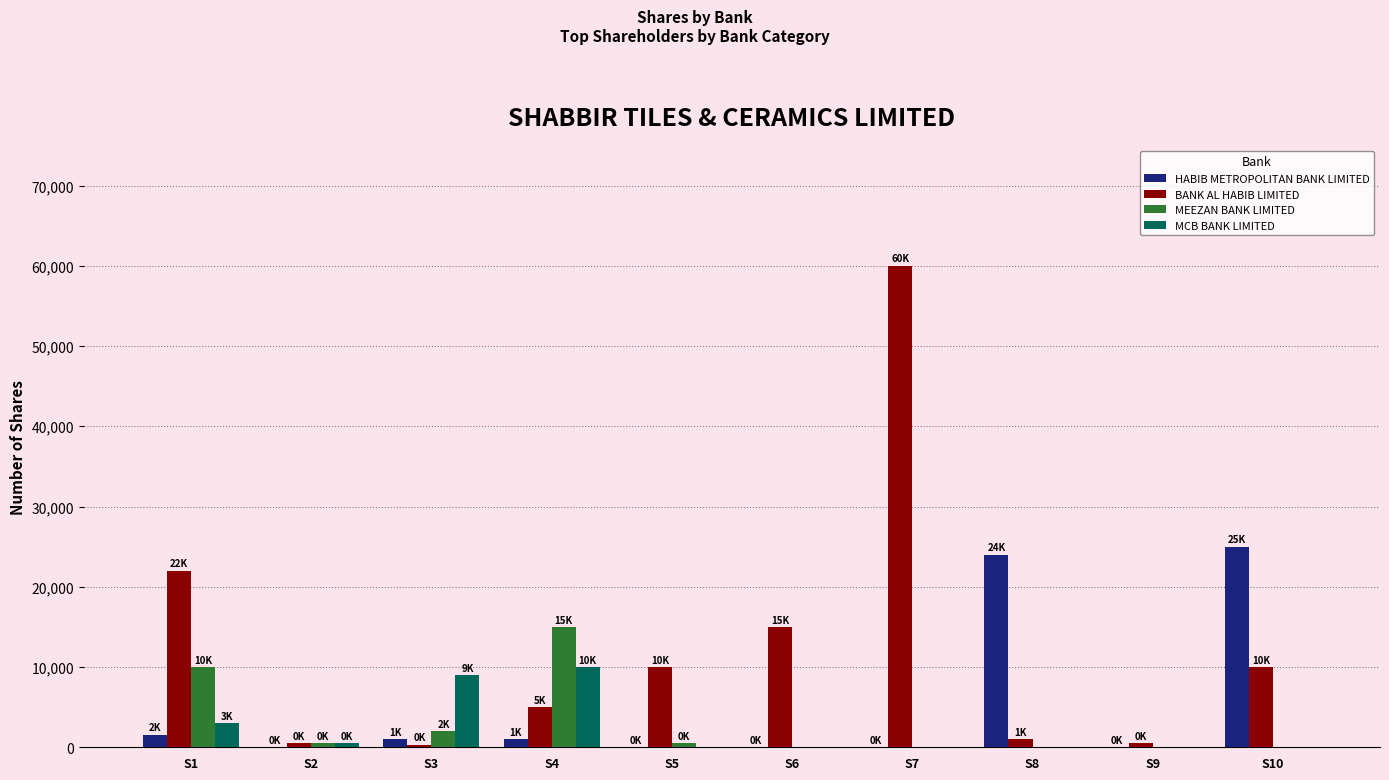

How many distinct data groups are displayed?

4